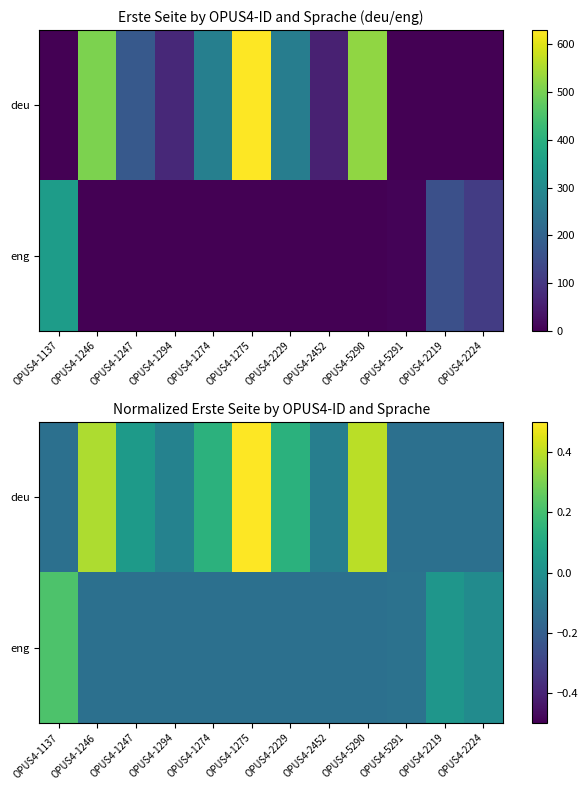

The value of eng at OPUS4-5290 is -0.2. True or false?

False